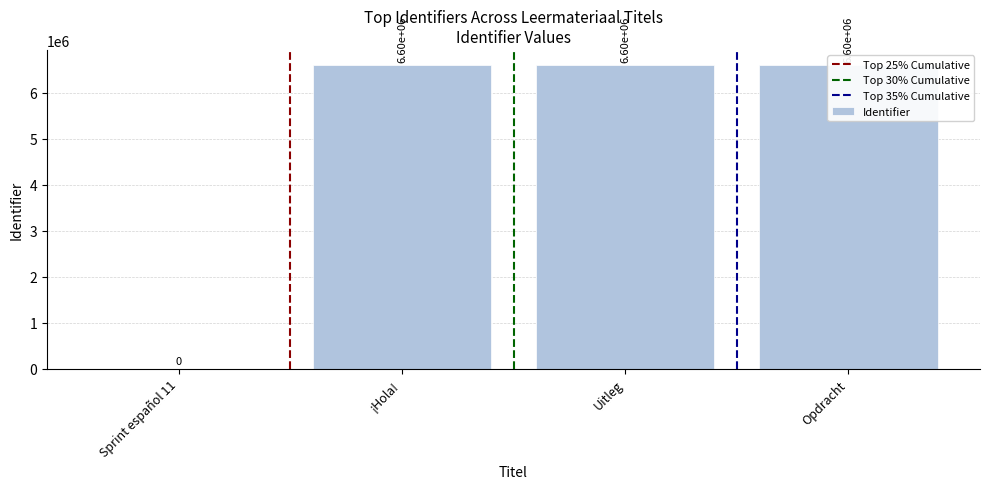

At which label does the data first exceed 6603792?

Opdracht